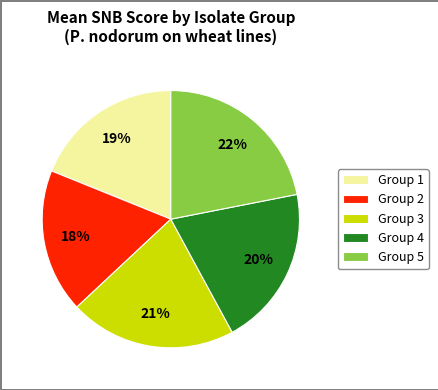

To the nearest percent, what is the average slice percentage?

20%